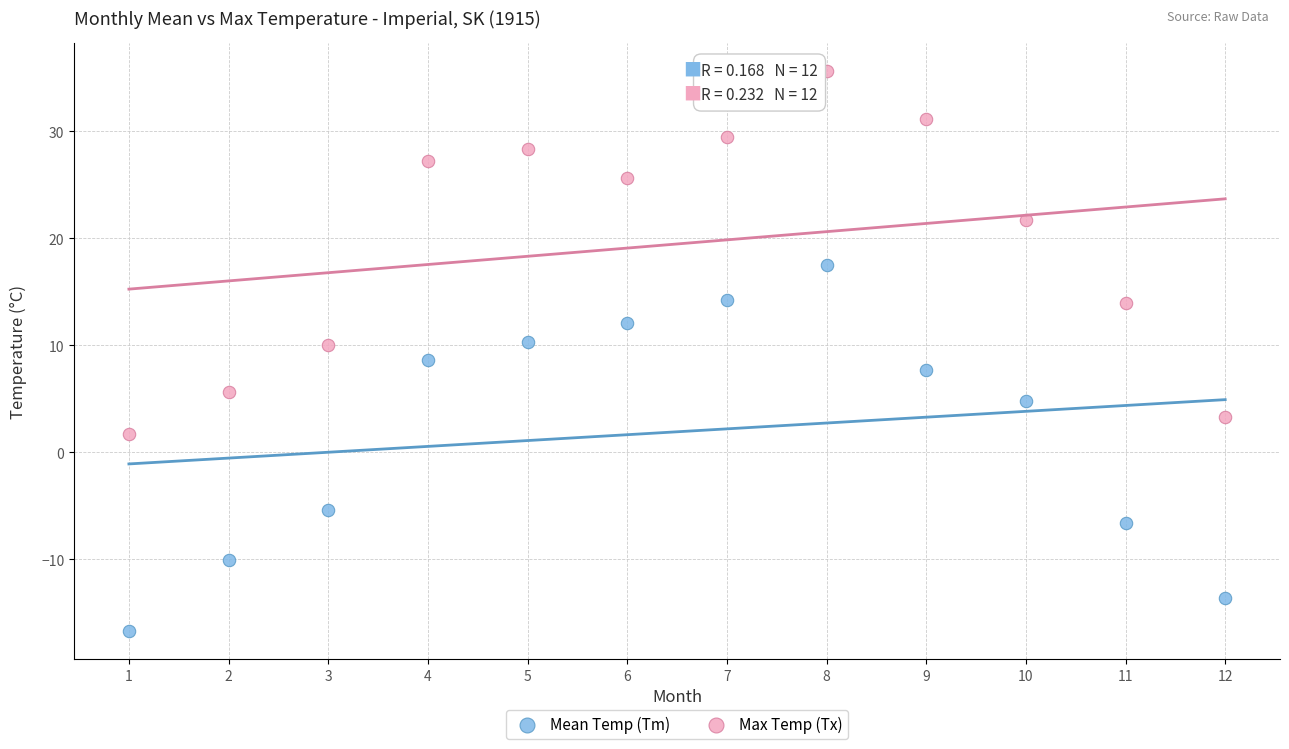

Across all data points, what is the range of Y values (max minus min)?

52.3